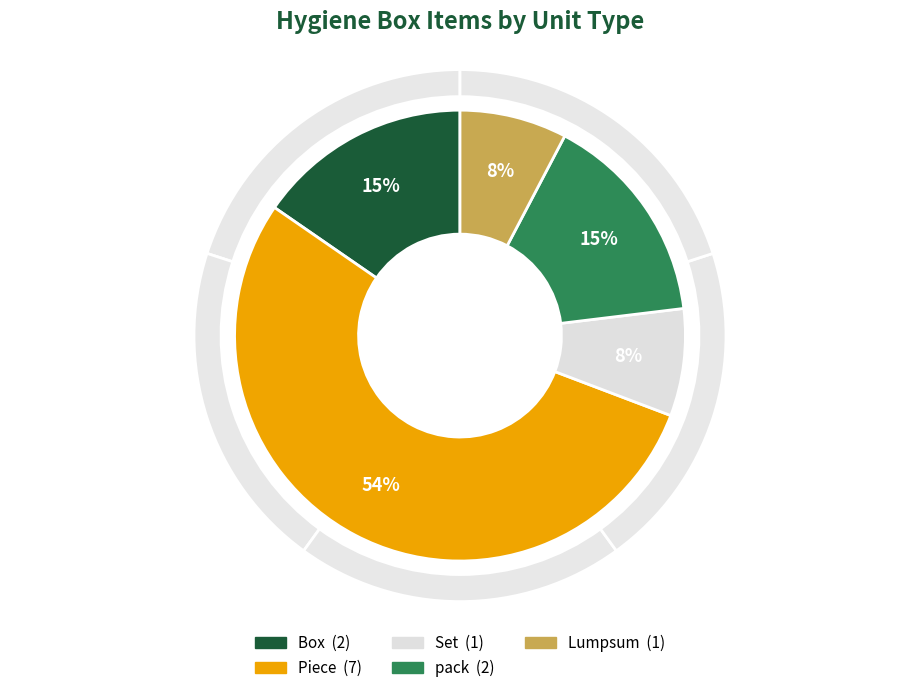

The Piece slice represents 69% of the pie. True or false?

False